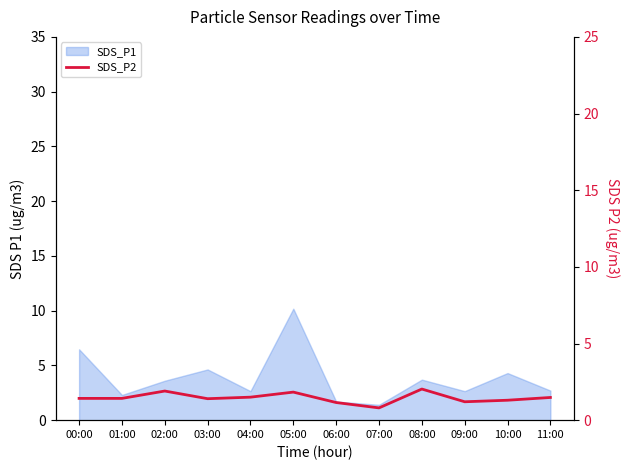

The value at 10:00 is 1.3. True or false?

True